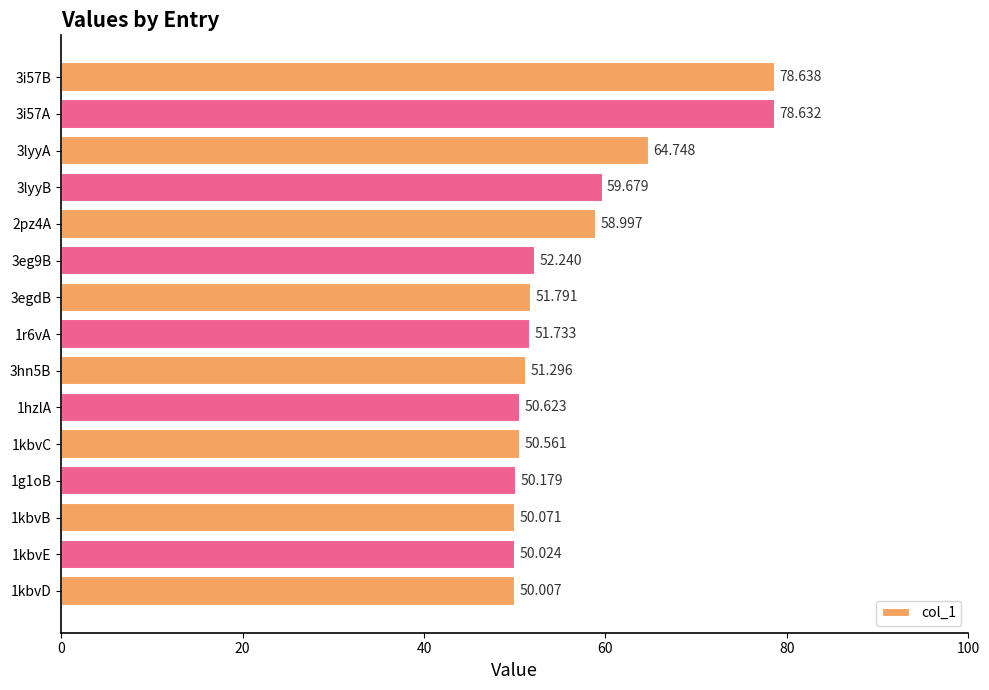

At which label is the value closest to 64?

3lyyA